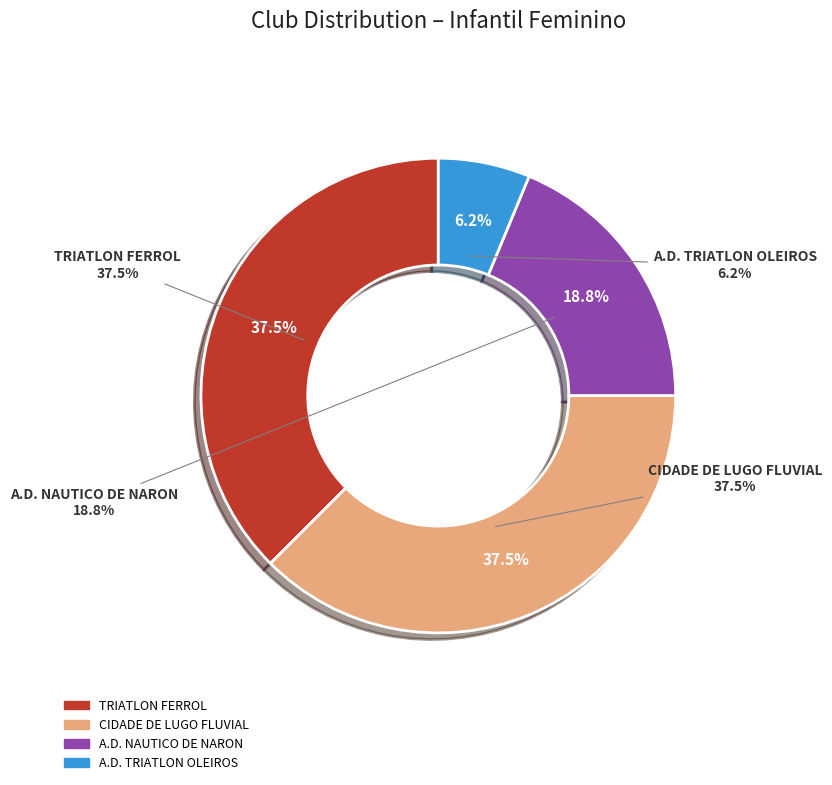

Count the number of slices in the pie.

4